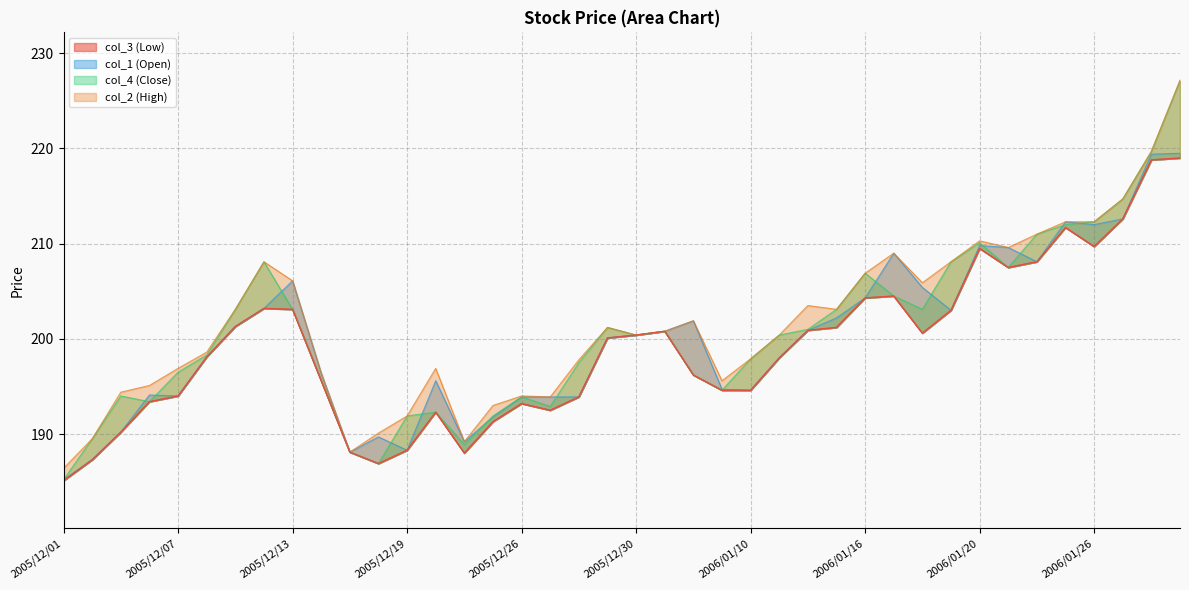

Reading left to right, transcribe all the data shown in this chart.

col_3 (Low): 185.1	187.3	190.2	193.4	194.0	198.1	201.3	203.2	203.1	195.6	188.1	186.9	188.3	192.3	188.0	191.3	193.2	192.5	193.9	200.1	200.4	200.8	196.2	194.6	194.6	198.0	200.9	201.2	204.3	204.5	200.6	203.0	209.5	207.5	208.1	211.7	209.7	212.6	218.8	219.0
col_1 (Open): 185.2	187.3	190.2	194.1	194.0	198.1	201.3	203.2	206.1	196.4	188.1	189.7	188.3	195.6	189.2	191.8	193.9	193.9	193.9	200.1	200.4	200.8	201.9	194.7	194.6	198.0	200.9	202.2	204.3	209.0	205.4	203.0	209.8	209.6	208.1	212.3	212.0	212.6	219.4	219.5
col_4 (Close): 185.2	189.5	194.0	193.4	196.5	198.3	203.1	208.1	203.1	195.6	188.1	186.9	191.9	192.3	188.9	191.9	193.9	192.9	197.5	201.2	200.4	200.8	196.2	194.6	197.9	200.4	201.0	203.1	206.9	204.5	203.1	208.1	210.1	207.5	211.0	212.0	212.3	214.7	219.7	227.1
col_2 (High): 186.4	189.5	194.4	195.1	196.9	198.6	203.1	208.1	206.1	196.4	188.1	190.1	191.9	196.9	189.2	193.0	194.0	193.9	197.8	201.2	200.4	200.8	201.9	195.6	197.9	200.4	203.5	203.1	206.9	209.0	205.9	208.1	210.3	209.6	211.0	212.3	212.3	214.7	219.7	227.2